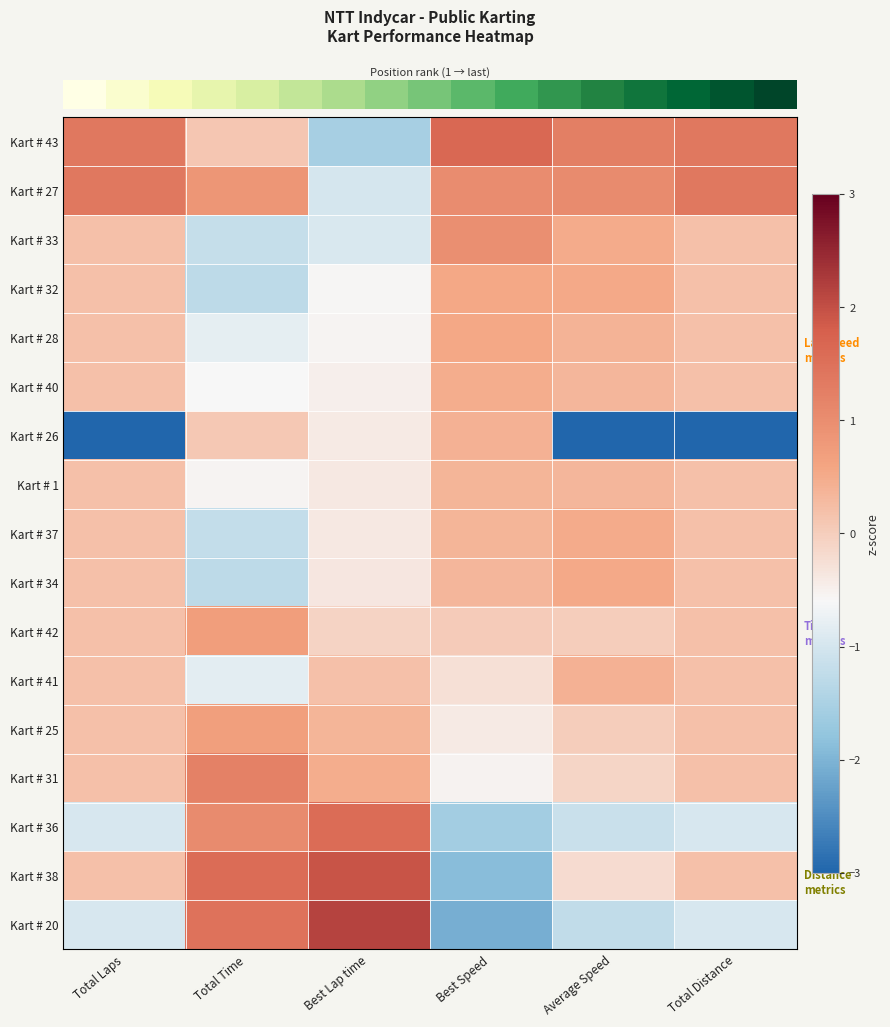

What is the smallest value displayed?

-3.3